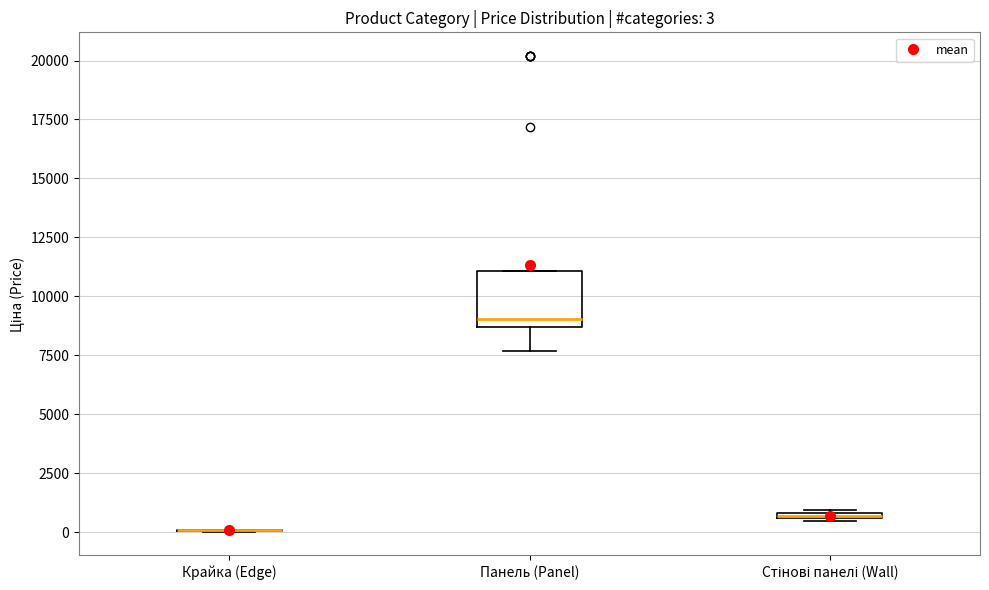

Which box is the tallest, from its lower edge to its upper edge?

Панель (Panel)